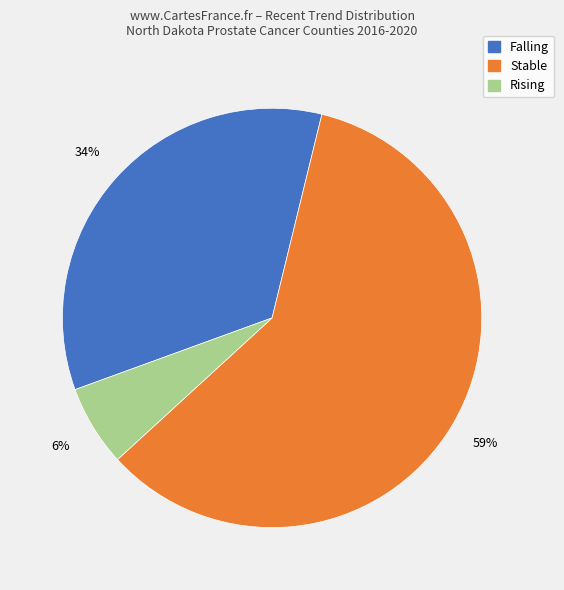

Does any single category account for the majority?

Yes